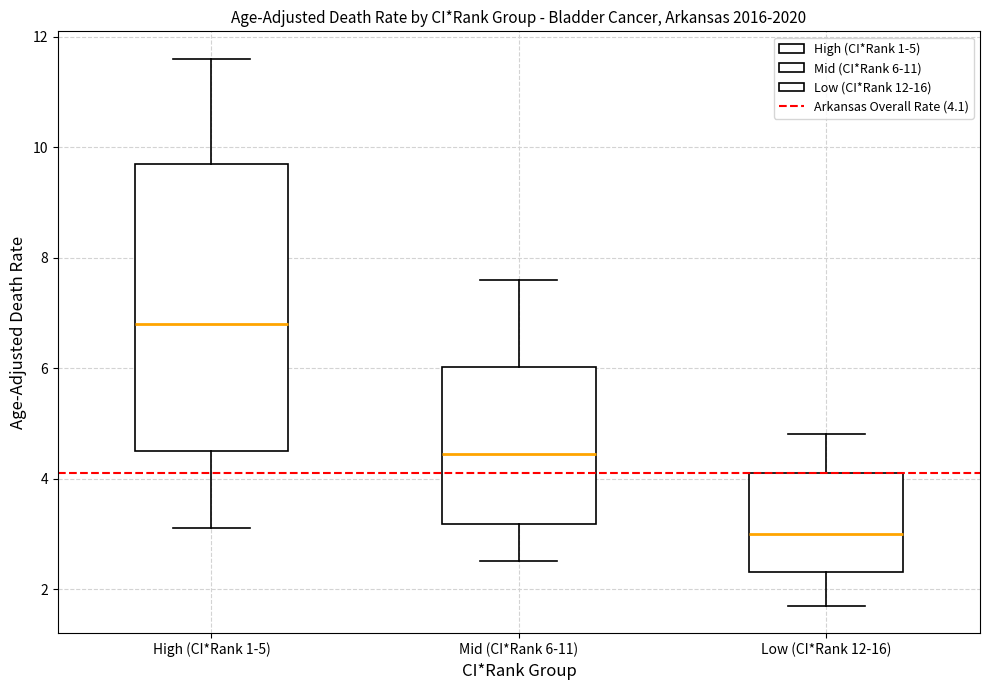

Where does the upper whisker of the box for High (CI*Rank 1-5) end on the y-axis? The values are not printed on the chart, so give them approximately, as read against the axis.

11.6